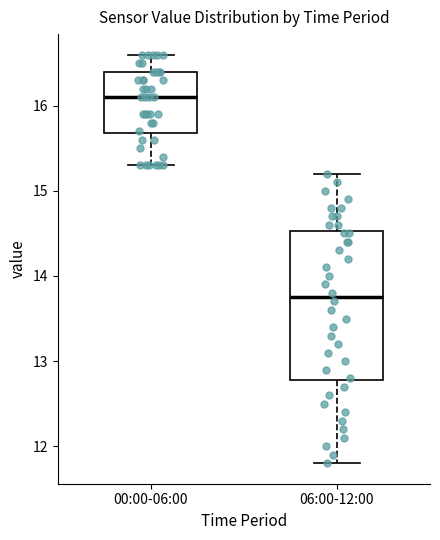

Reading left to right, read every box against the y-axis: the position of its median line, the range the box covers, and the ends of its whiskers. The values are not printed on the chart, so give them approximately, as read against the axis.

00:00-06:00: median 16.1, box 15.7 to 16.4, whiskers 15.3 to 16.6
06:00-12:00: median 13.8, box 12.8 to 14.5, whiskers 11.8 to 15.2